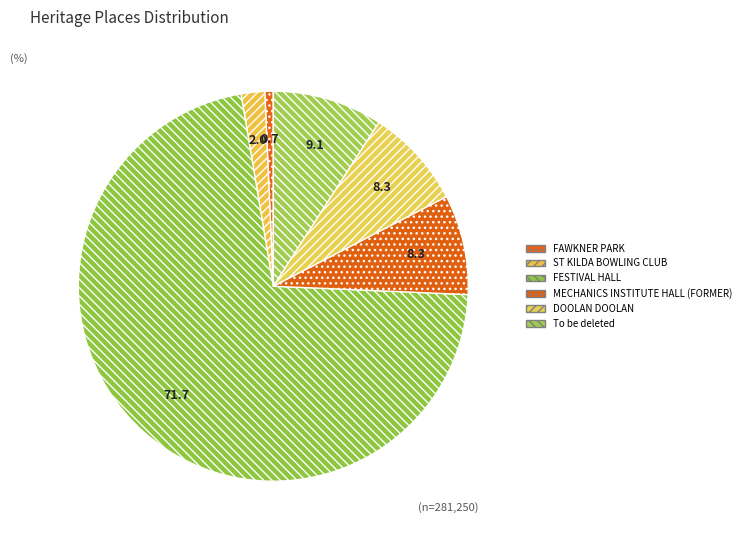

Count the number of slices in the pie.

6